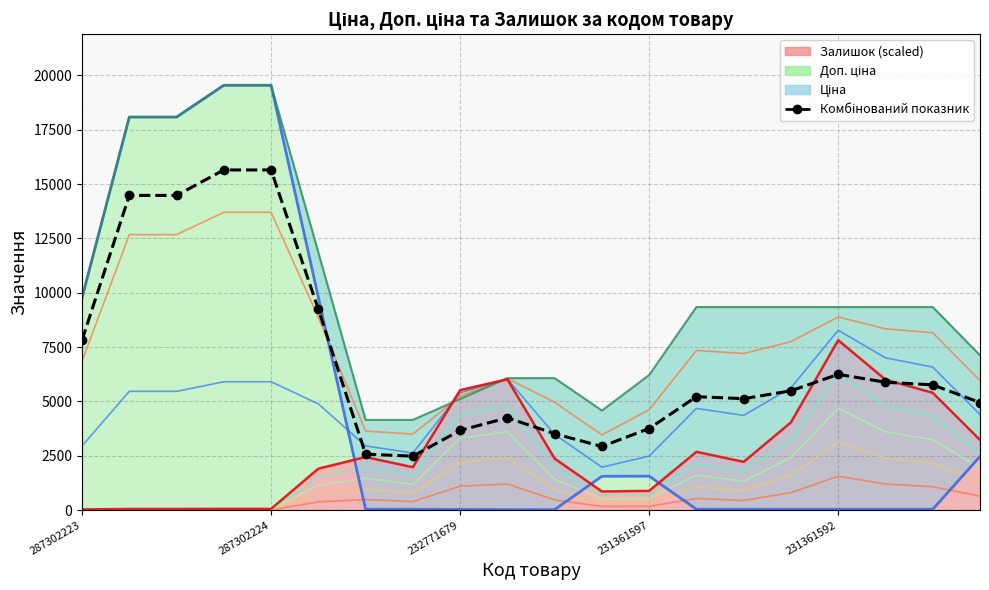

Reading left to right, what are all the values shown in this chart?

7823.6	14475.7	14475.7	15646.5	15646.5	9243.3	2577.1	2483.6	3670.6	4247.6	3518.8	2930.6	3756.1	5220.4	5127.8	5491.0	6246.9	5884.5	5763.2	4949.0